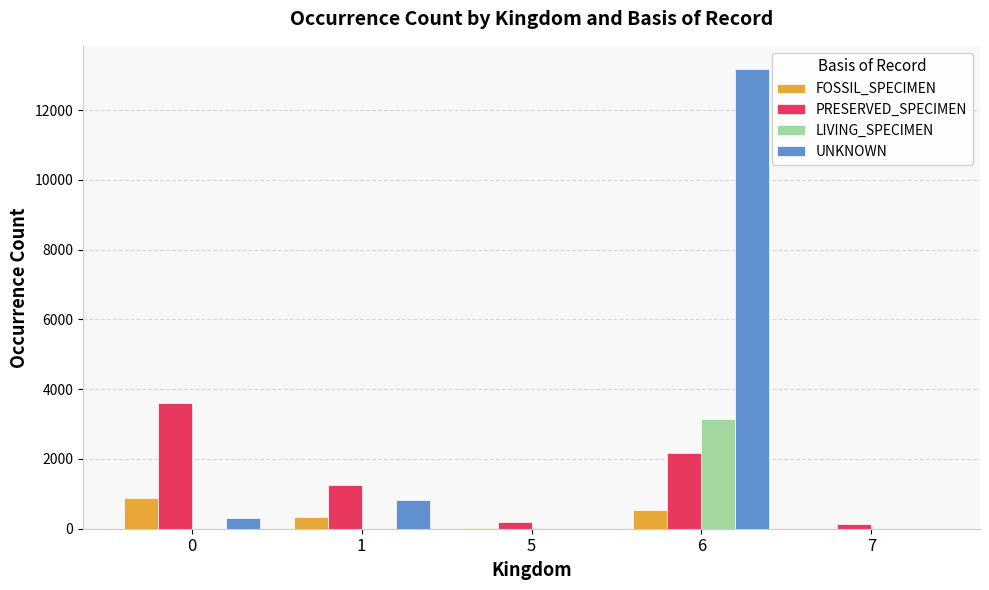

At which category does the chart reach its peak across all series?

6